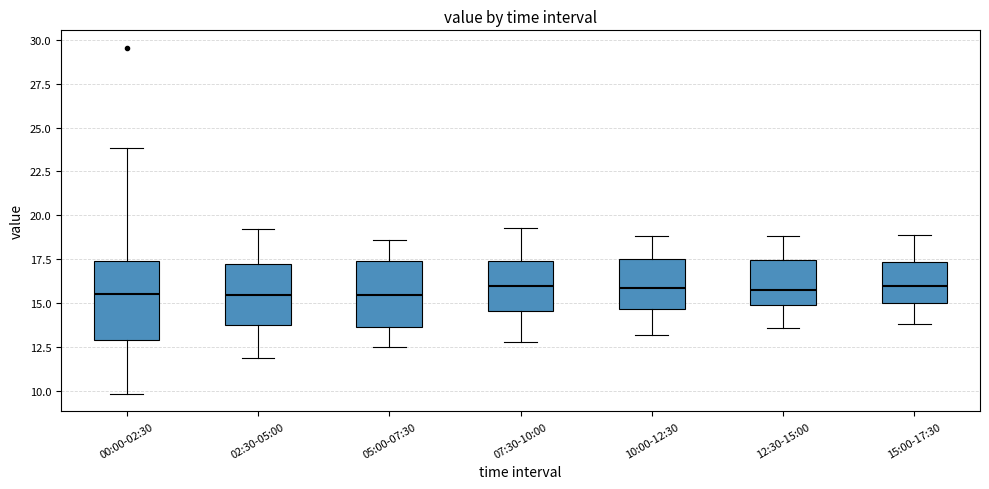

Reading left to right, read every box against the y-axis: the position of its median line, the range the box covers, and the ends of its whiskers. The values are not printed on the chart, so give them approximately, as read against the axis.

00:00-02:30: median 15.5, box 13.0 to 17.5, whiskers 10.0 to 24.0
02:30-05:00: median 15.5, box 14.0 to 17.5, whiskers 12.0 to 19.0
05:00-07:30: median 15.5, box 13.5 to 17.5, whiskers 12.5 to 18.5
07:30-10:00: median 16.0, box 14.5 to 17.5, whiskers 13.0 to 19.5
10:00-12:30: median 16.0, box 14.5 to 17.5, whiskers 13.0 to 19.0
12:30-15:00: median 16.0, box 15.0 to 17.5, whiskers 13.5 to 19.0
15:00-17:30: median 16.0, box 15.0 to 17.5, whiskers 14.0 to 19.0